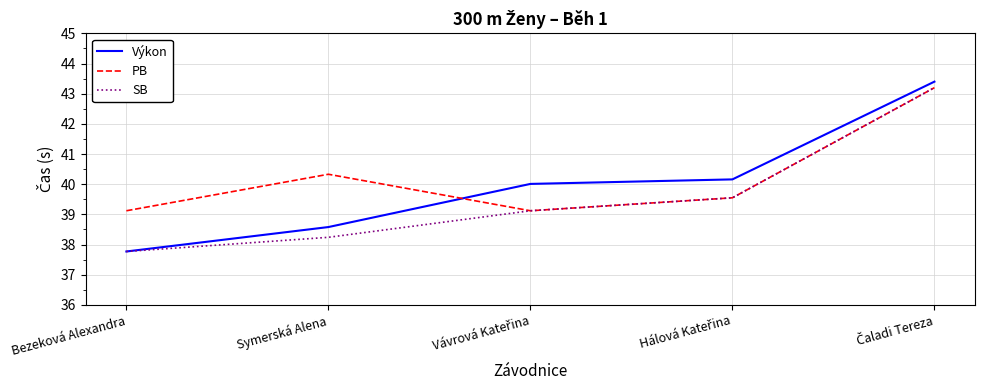

Which series has the largest range (max minus min)?

Výkon